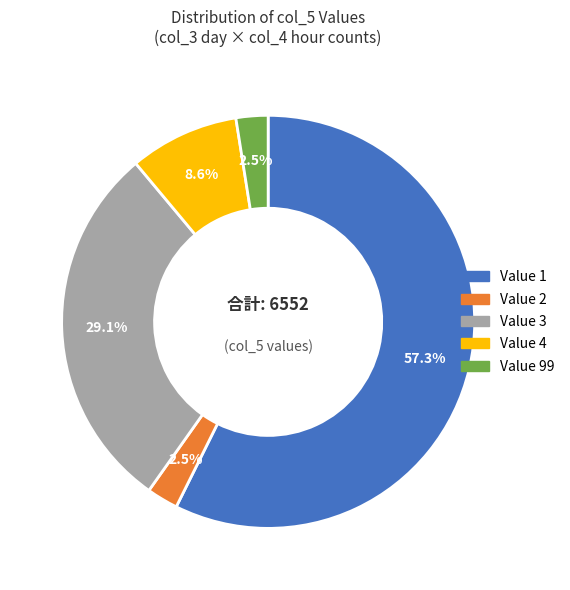

To the nearest percent, what is the average slice percentage?

20%